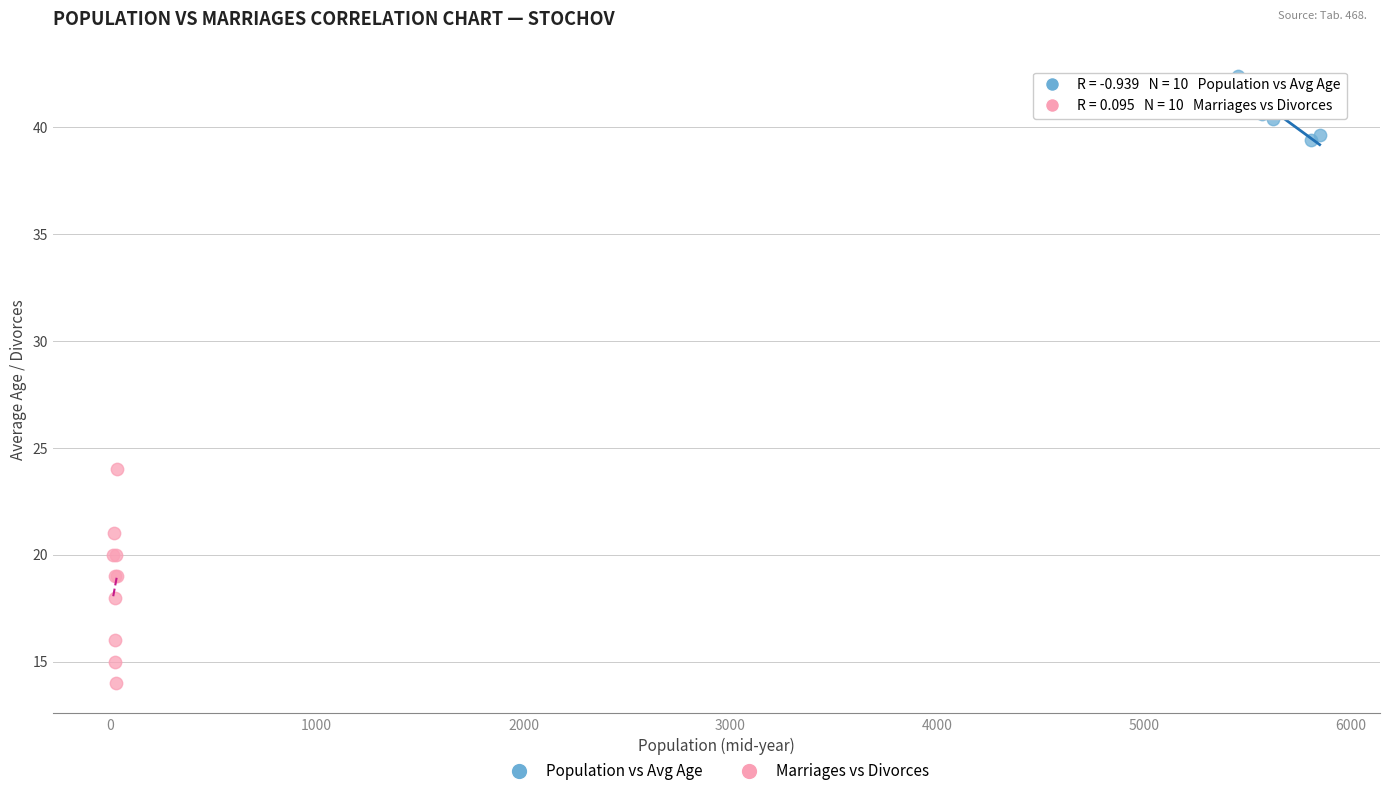

Which series has the widest spread of Y values?

Marriages vs Divorces